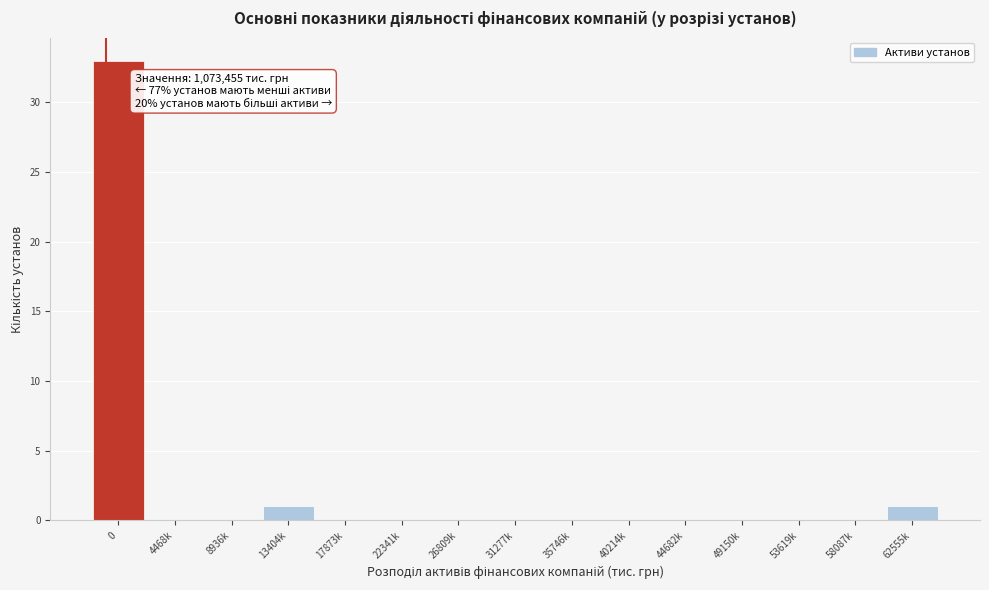

Reading right to left, list all the values displayed in this chart.

62555k=1	58087k=0	53619k=0	49150k=0	44682k=0	40214k=0	35746k=0	31277k=0	26809k=0	22341k=0	17873k=0	13404k=1	8936k=0	4468k=0	0=33